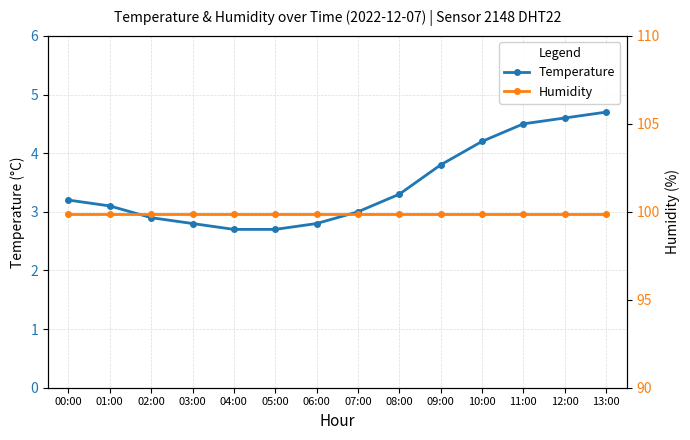

At how many categories does at least one series exceed 71?

14